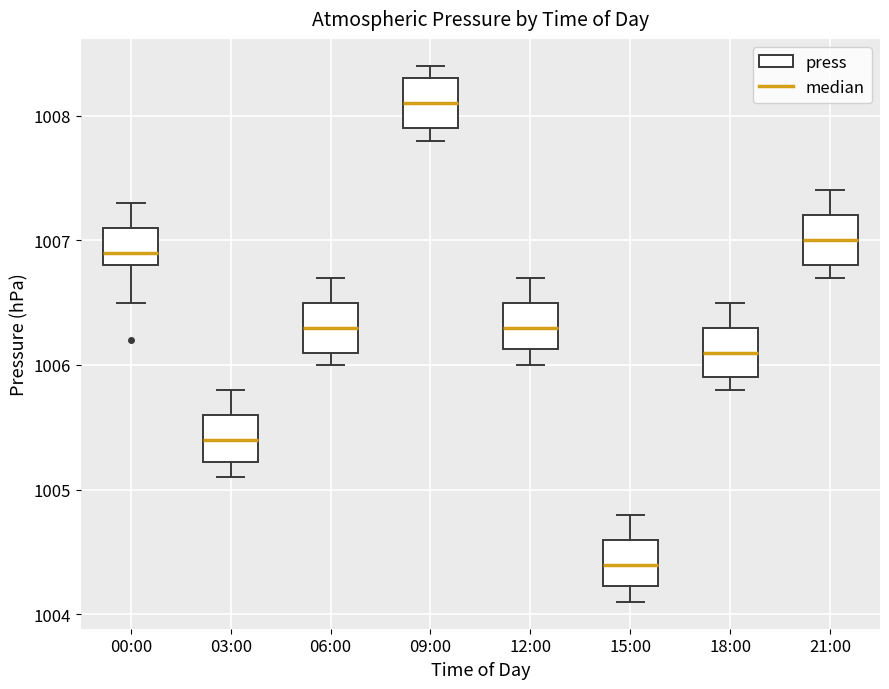

Reading left to right, read every box against the y-axis: the position of its median line, the range the box covers, and the ends of its whiskers. The values are not printed on the chart, so give them approximately, as read against the axis.

00:00: median 1006.9, box 1006.8 to 1007.1, whiskers 1006.5 to 1007.3
03:00: median 1005.4, box 1005.2 to 1005.6, whiskers 1005.1 to 1005.8
06:00: median 1006.3, box 1006.1 to 1006.5, whiskers 1006.0 to 1006.7
09:00: median 1008.1, box 1007.9 to 1008.3, whiskers 1007.8 to 1008.4
12:00: median 1006.3, box 1006.1 to 1006.5, whiskers 1006.0 to 1006.7
15:00: median 1004.4, box 1004.2 to 1004.6, whiskers 1004.1 to 1004.8
18:00: median 1006.1, box 1005.9 to 1006.3, whiskers 1005.8 to 1006.5
21:00: median 1007.0, box 1006.8 to 1007.2, whiskers 1006.7 to 1007.4